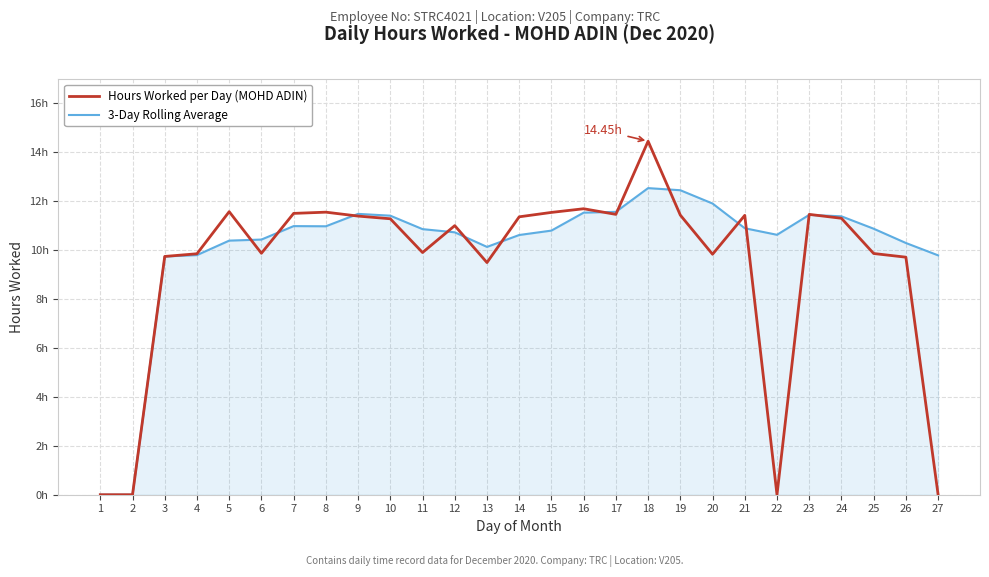

In Hours Worked per Day (MOHD ADIN), how many points are higher than both neighbors (excluding endpoints)?

7